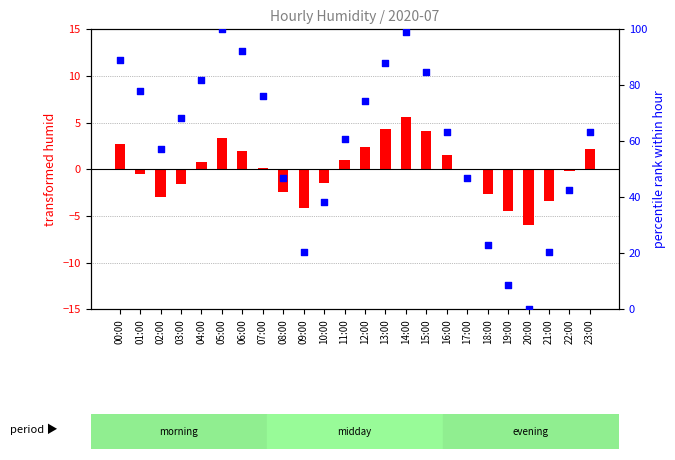

Which series has the widest spread of Y values?

percentile rank within hour